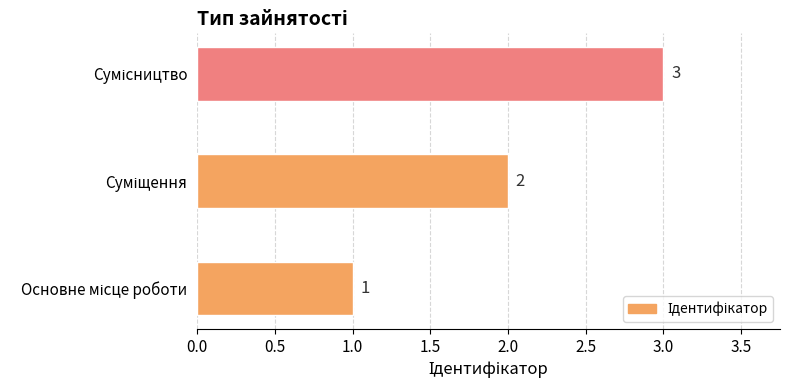

How many values are between 1 and 3?

3